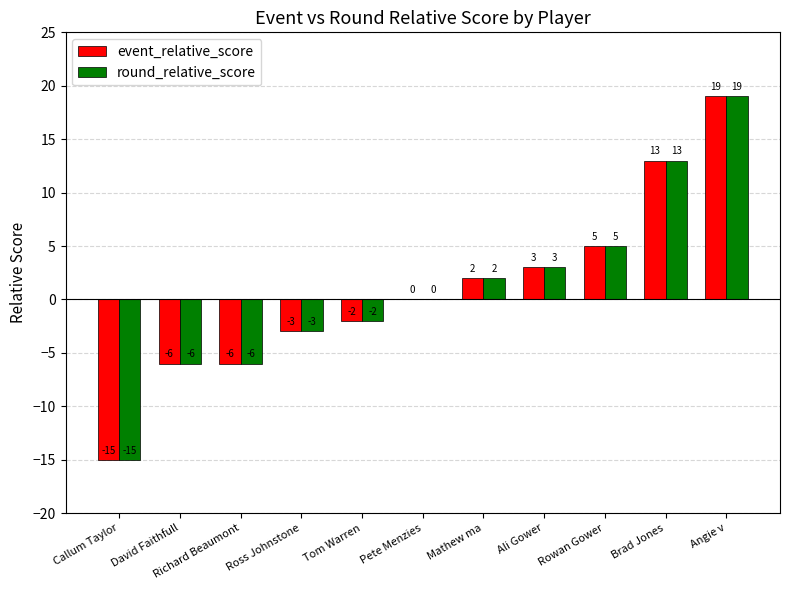

Reading left to right, transcribe all the data shown in this chart.

event_relative_score: -15	-6	-6	-3	-2	0	2	3	5	13	19
round_relative_score: -15	-6	-6	-3	-2	0	2	3	5	13	19